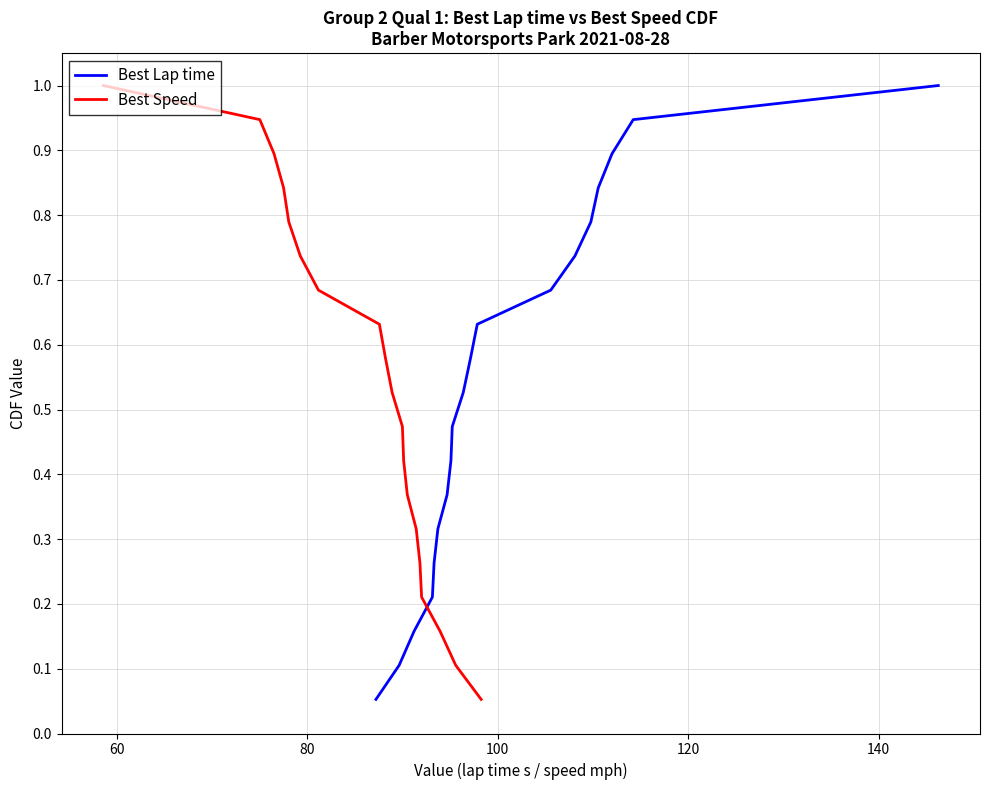

At how many categories does at least one series exceed 0?

19